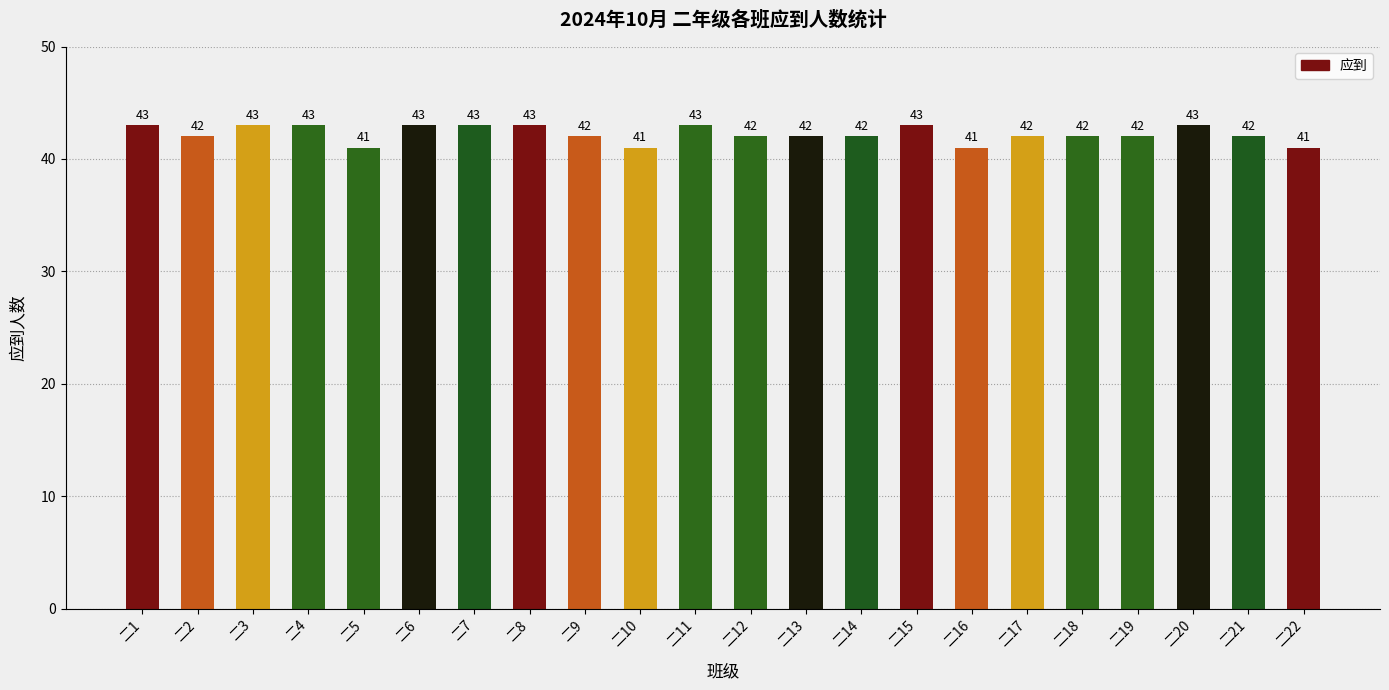

What is the difference between the maximum and minimum values?

2